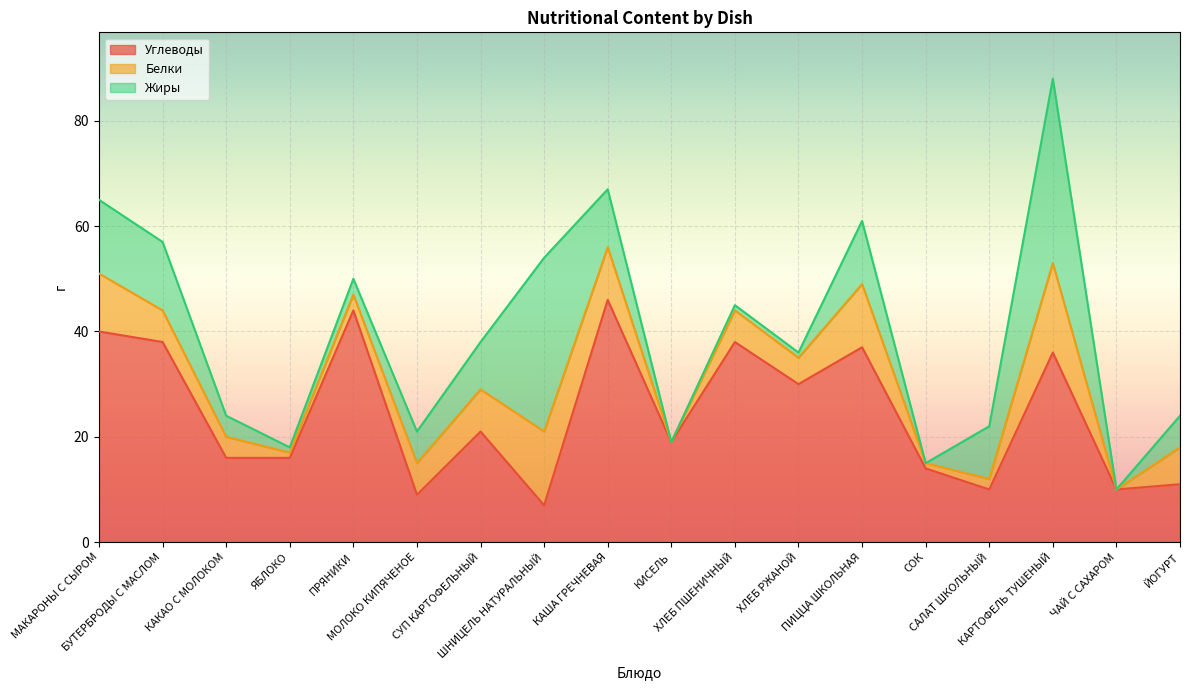

Is the value of Жиры at ПРЯНИКИ greater than the value of Углеводы at ПРЯНИКИ?

No